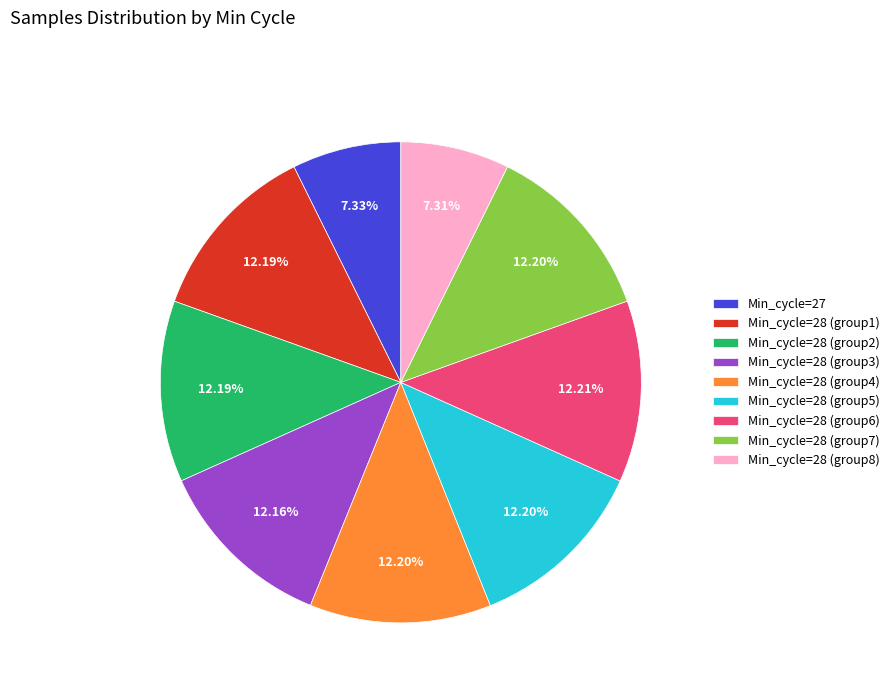

Combined, do Min_cycle=28 (group3) and Min_cycle=28 (group8) account for over 50%?

No